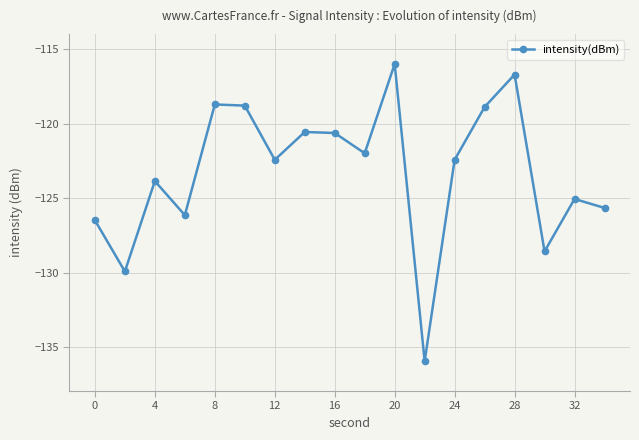

How many interior local peaks (higher than both neighbors) does the data have?

6